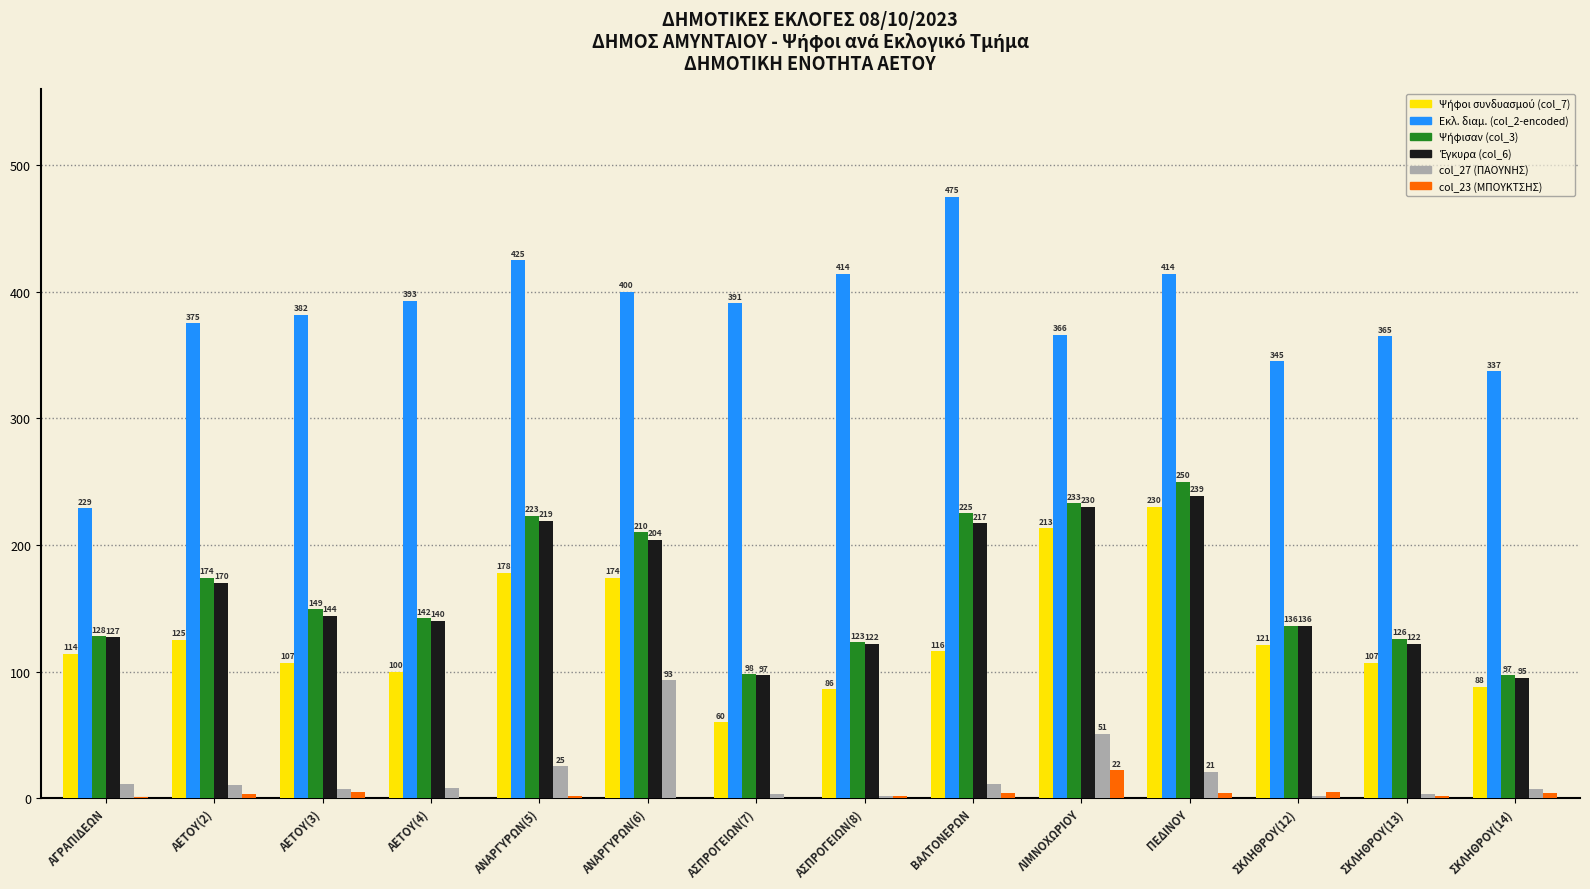

What is the sum of all col_27 (ΠΑΟΥΝΗΣ) values?

254